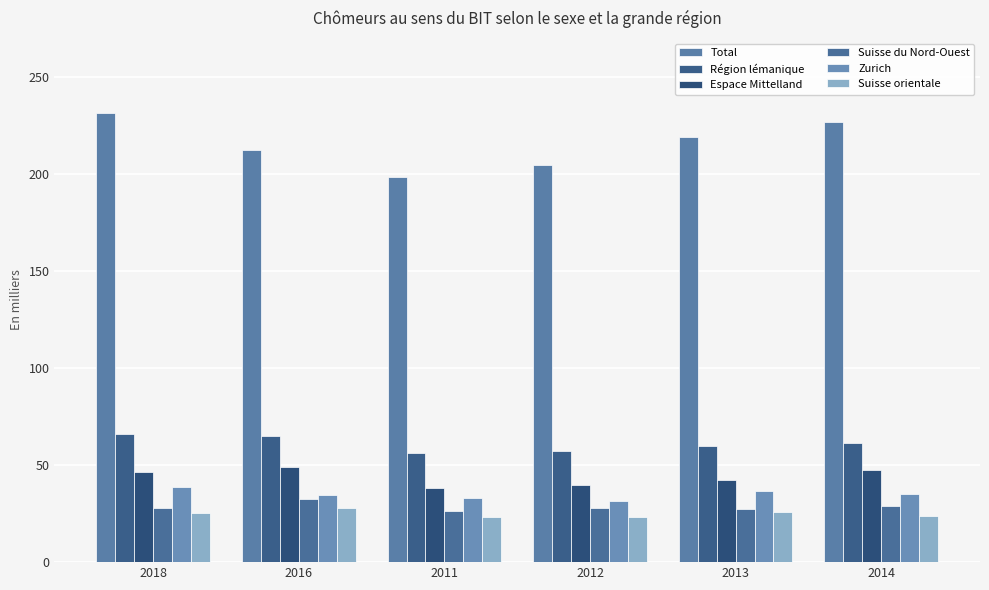

What are all the series names shown in the legend?

Total, Région lémanique, Espace Mittelland, Suisse du Nord-Ouest, Zurich, Suisse orientale